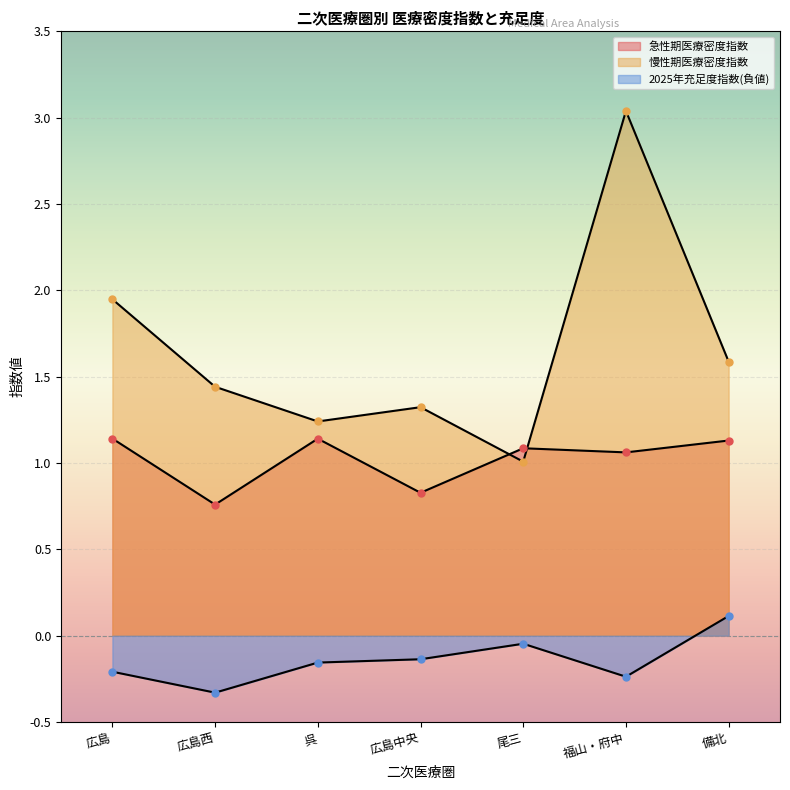

What is the total value across all series at 備北?

2.8